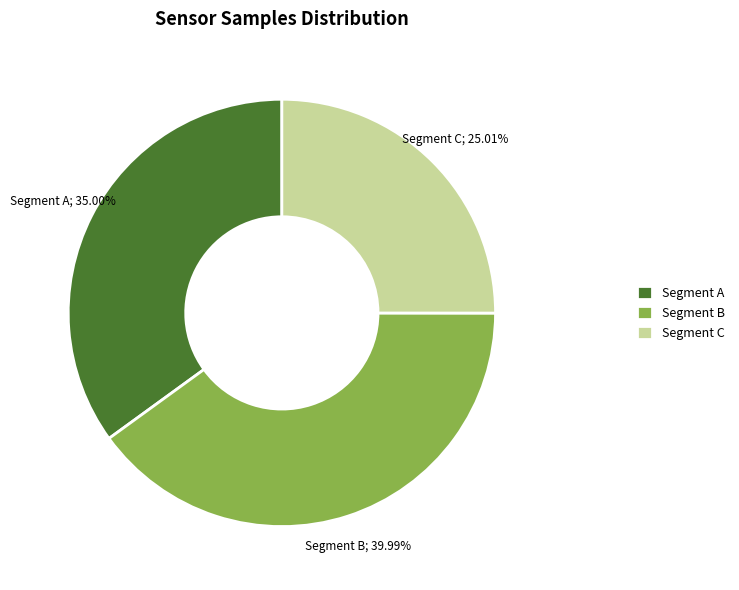

Does Segment C account for over 50% of the chart?

No